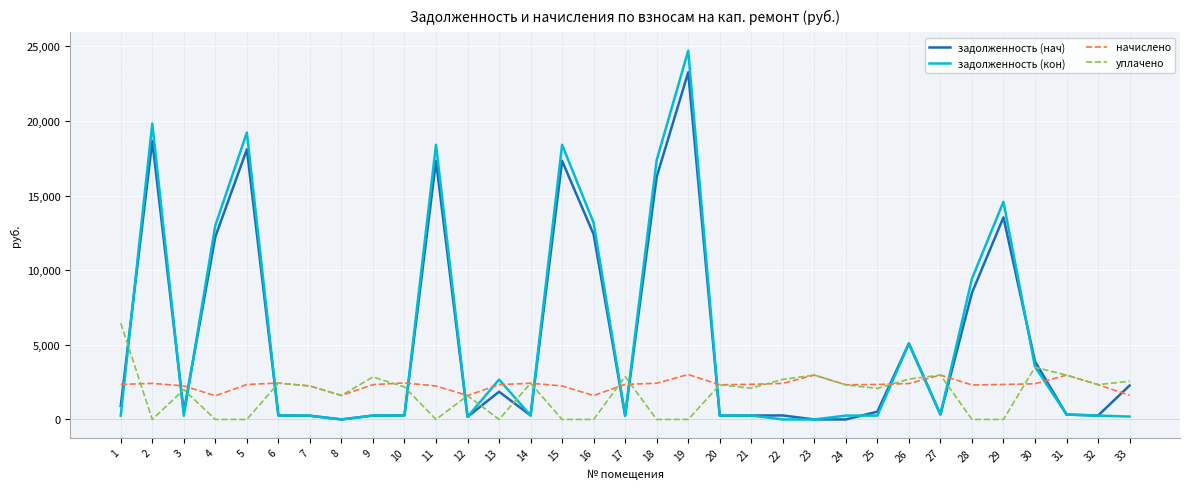

At 1, list the series in order from largest to smallest.

уплачено, начислено, задолженность (нач), задолженность (кон)